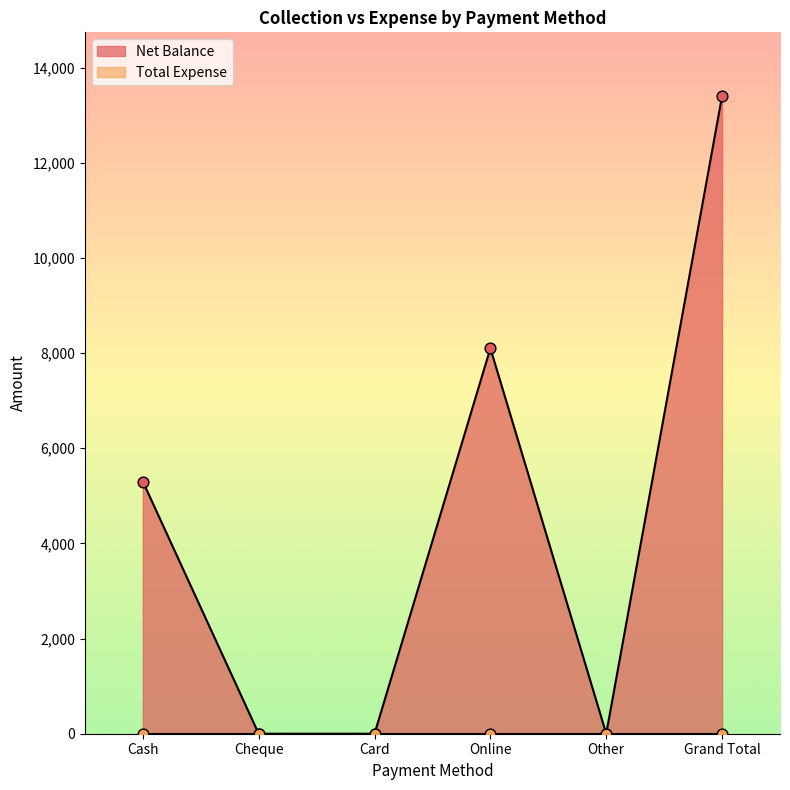

What is the change in value from Card to Online?

+8100